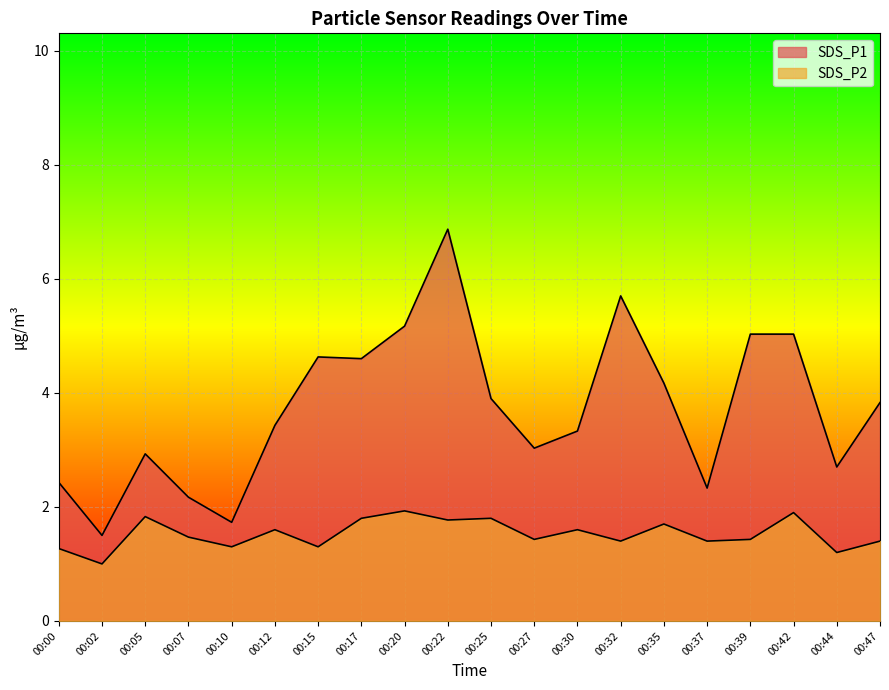

True or false: SDS_P1 and SDS_P2 intersect in this chart.

False